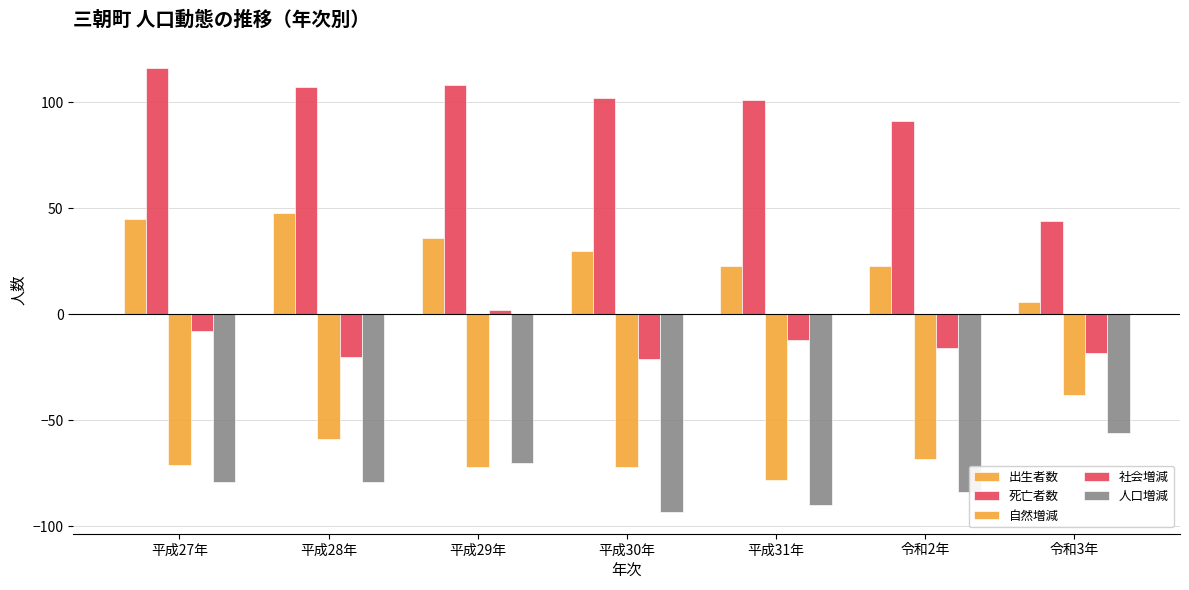

Rank the series at 平成27年 from lowest to highest value.

人口増減, 自然増減, 社会増減, 出生者数, 死亡者数